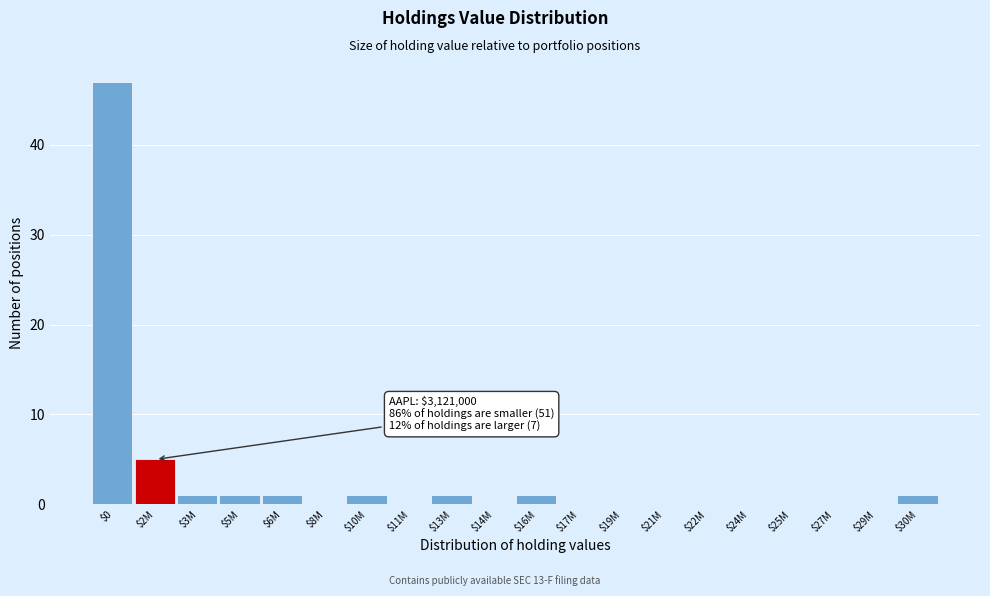

Which label corresponds to the largest value in the chart?

$0